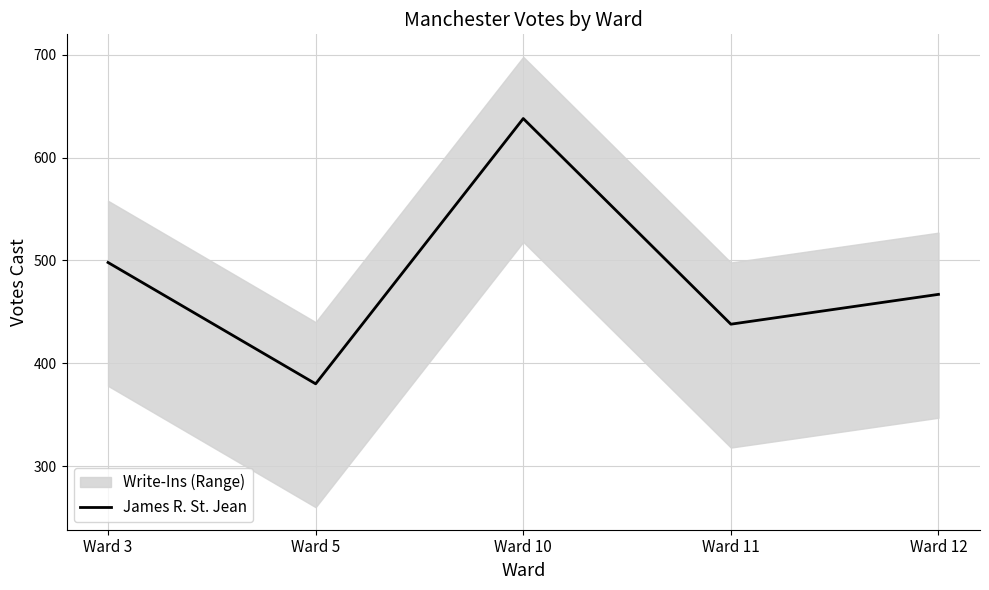

True or false: the data has more than 1 interior local peaks.

False